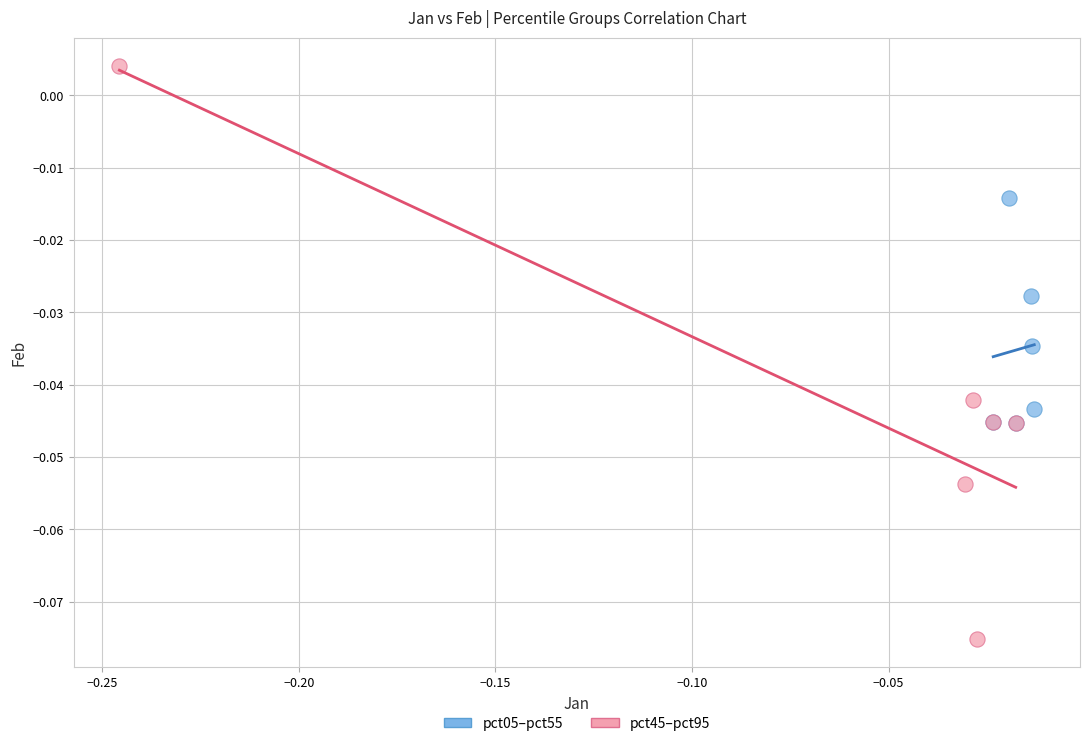

Which series has the largest Y range (max minus min)?

pct45–pct95